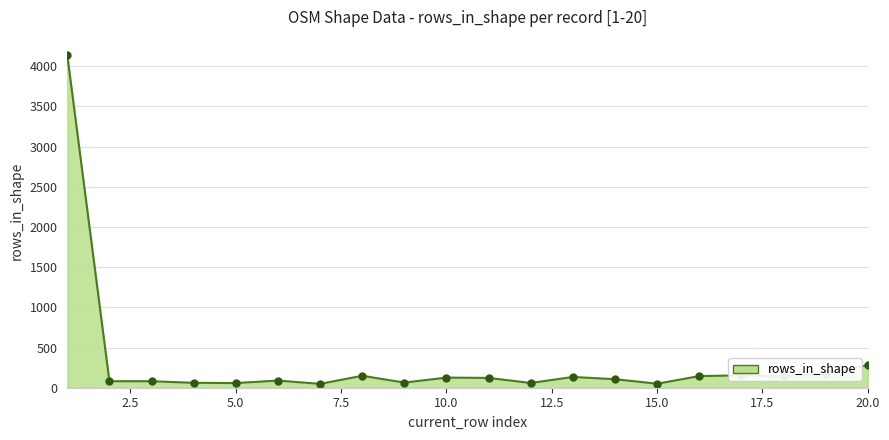

True or false: the data has more than 2 interior local peaks.

True